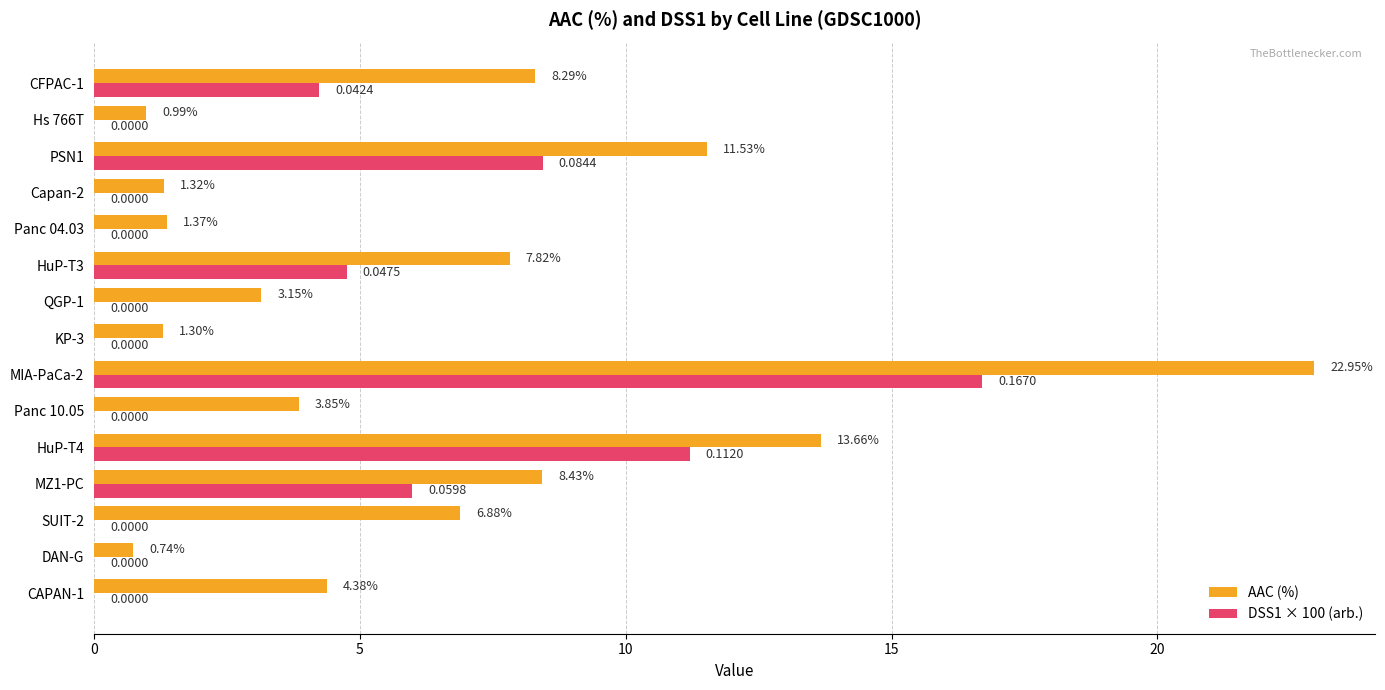

Between DAN-G and HuP-T4, which series saw the biggest shift?

AAC (%)